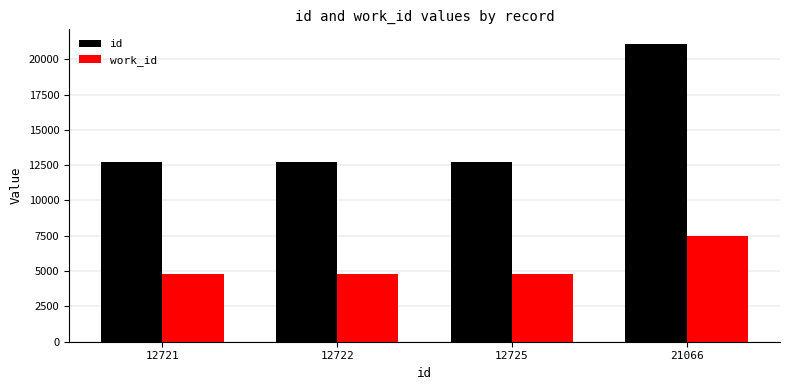

How many values in the id series are below 12725?

2